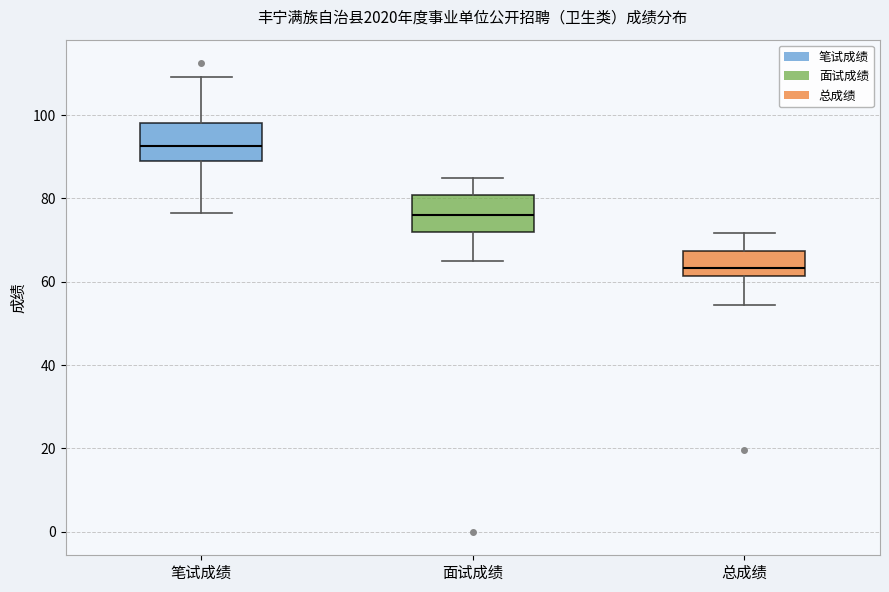

Where does the lower whisker of the box for 面试成绩 end on the y-axis? The values are not printed on the chart, so give them approximately, as read against the axis.

66